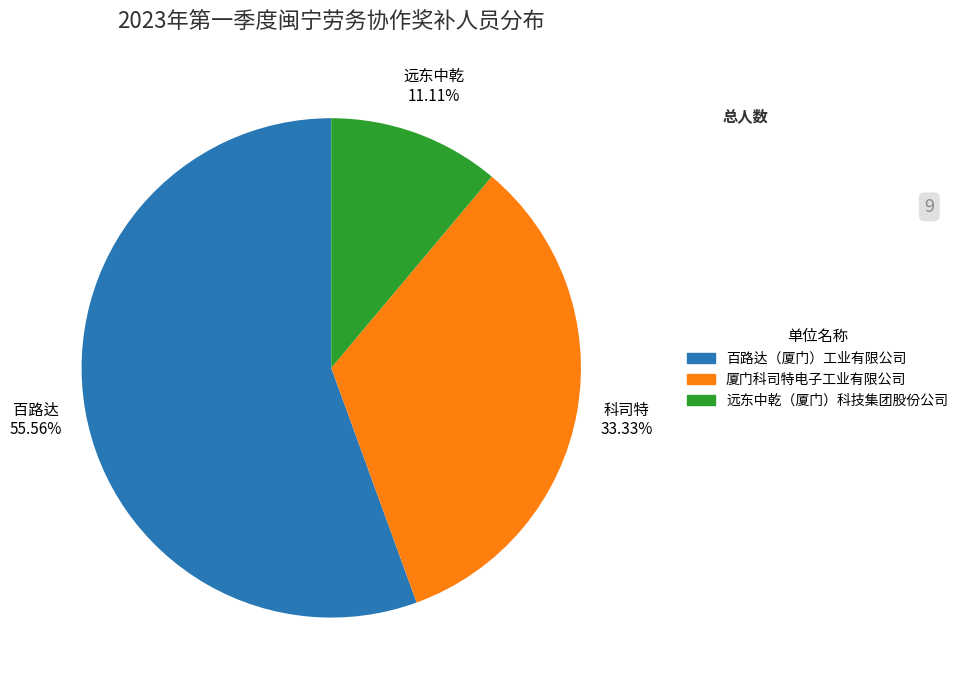

What percentage is the 远东中乾（厦门）科技集团股份公司 slice, to the nearest percent?

11%